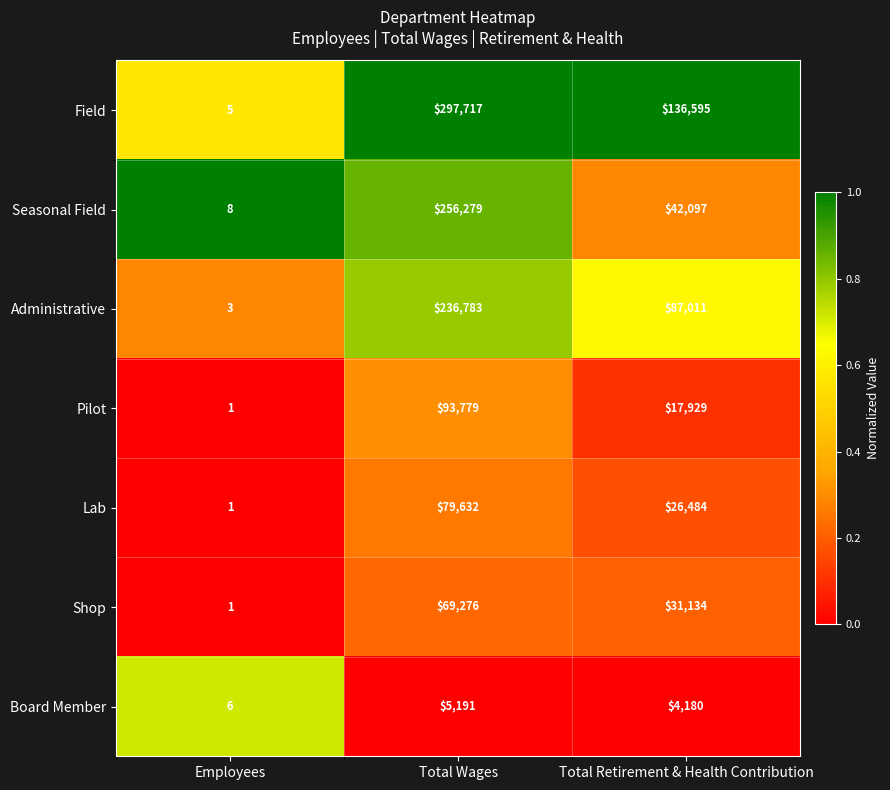

How many Pilot values are between 1 and 93779?

3